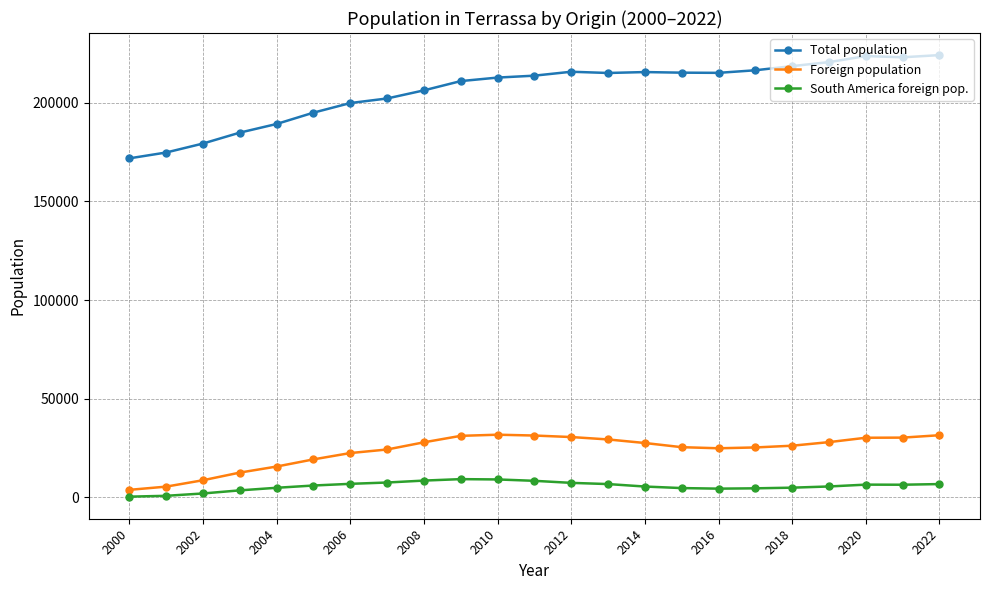

What is the average value of the Foreign population series?

23651